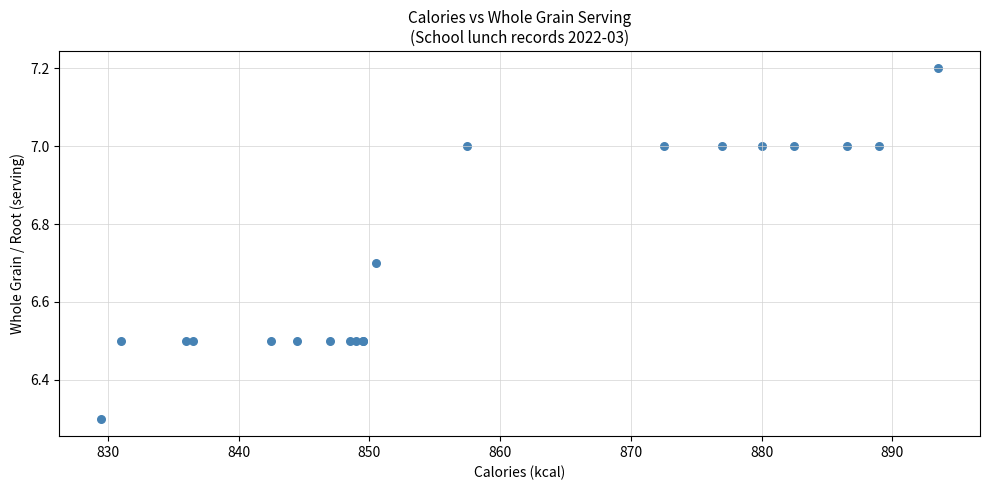

What Y value in the scatter plot is closest to 6?

6.3